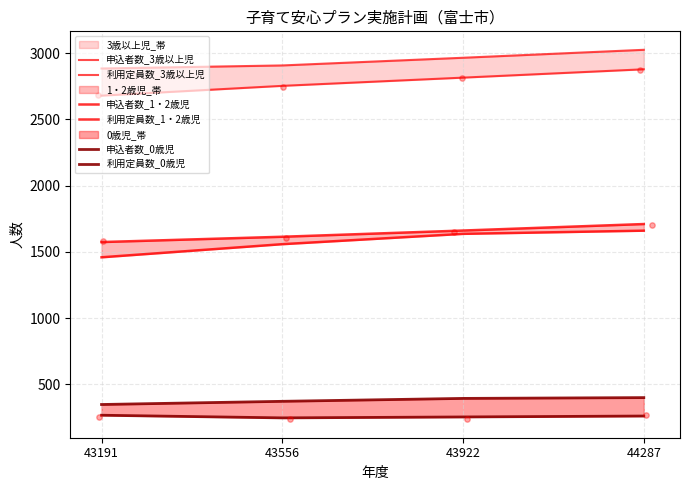

Which series has the largest total across all categories?

利用定員数_3歳以上児